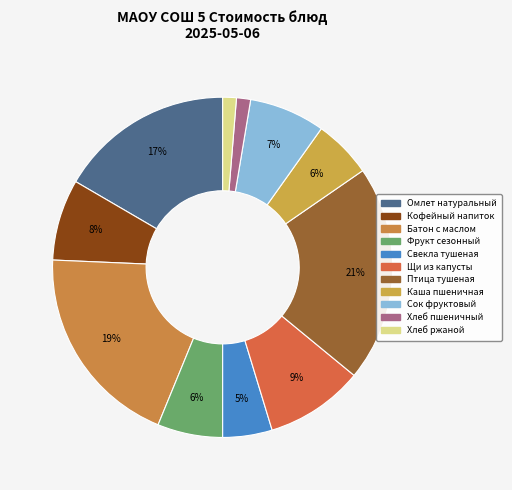

Count the number of slices in the pie.

11